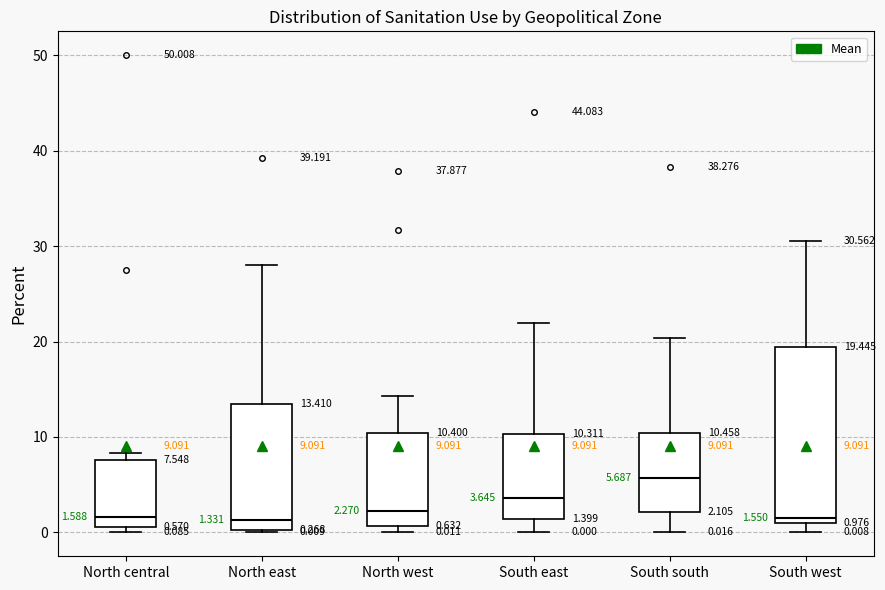

Which box has the highest median line?

South south